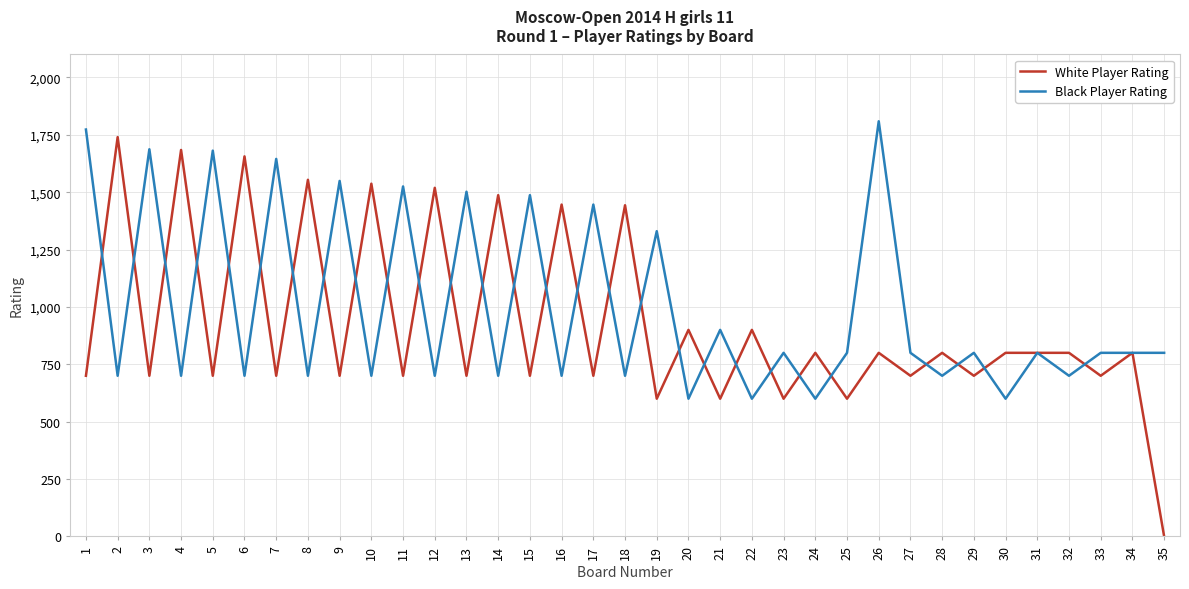

What is the total value across all series at 15?

2187